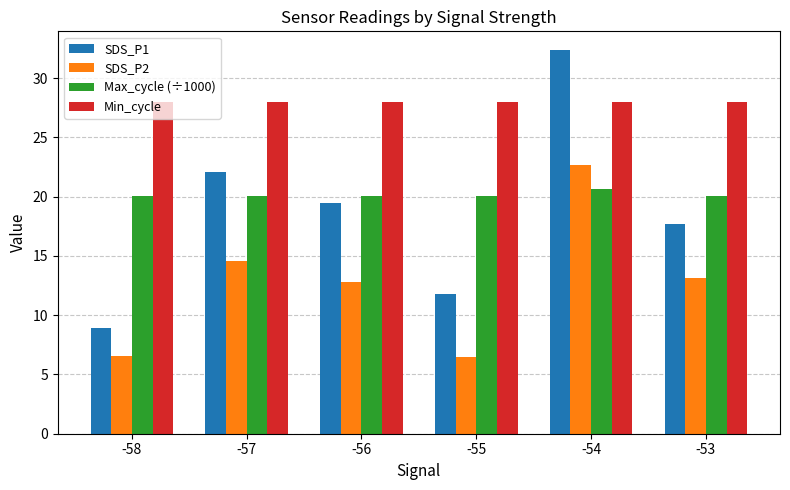

Between -56 and -53, which series saw the biggest shift?

SDS_P1